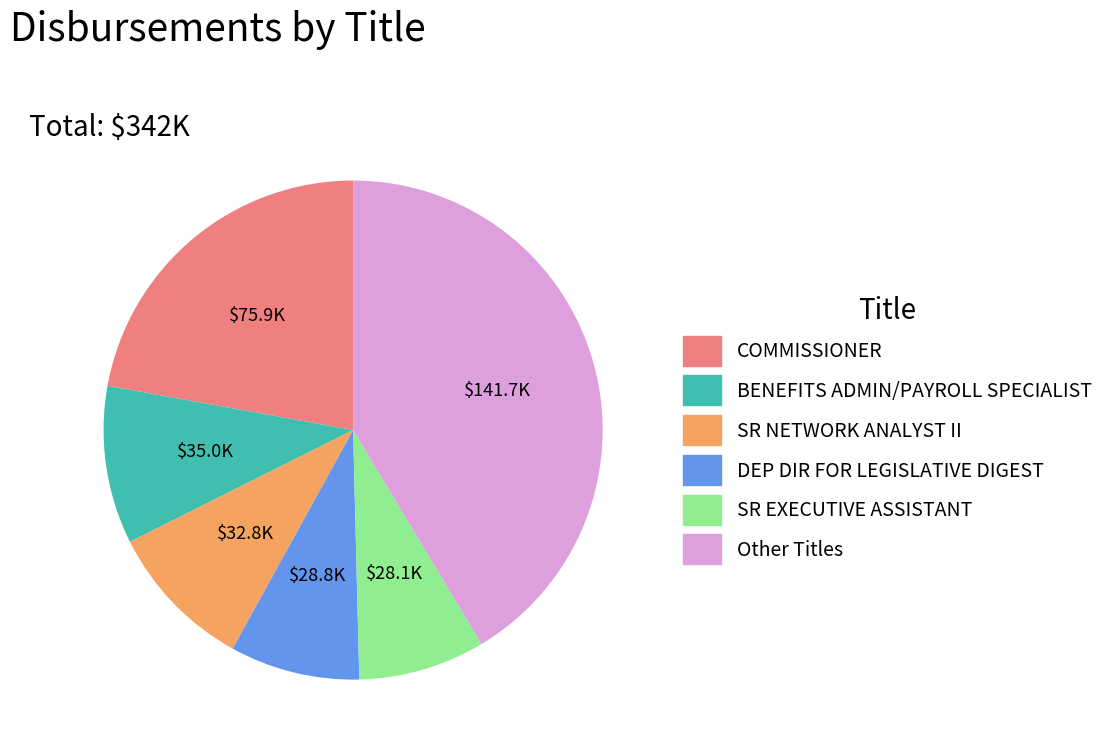

Between BENEFITS ADMIN/PAYROLL SPECIALIST and DEP DIR FOR LEGISLATIVE DIGEST, which is larger?

BENEFITS ADMIN/PAYROLL SPECIALIST